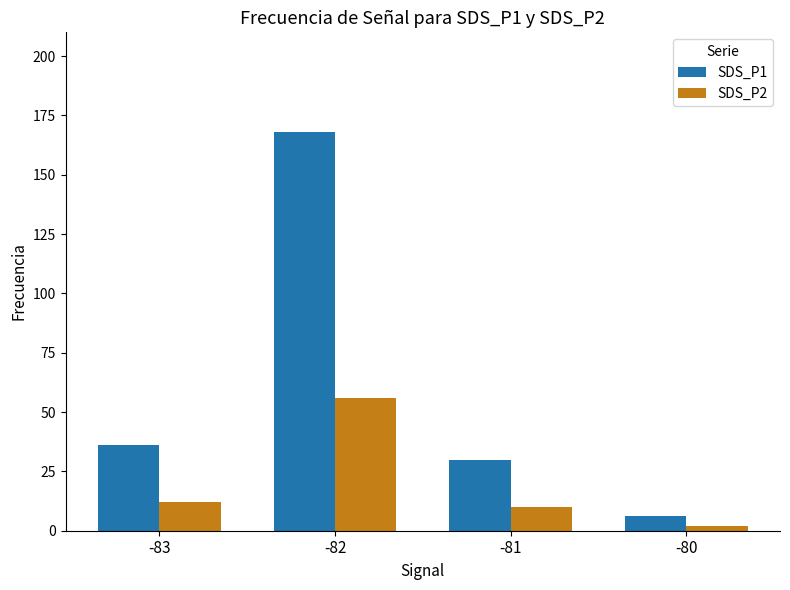

The SDS_P1 series shows 302 at -82. True or false?

False